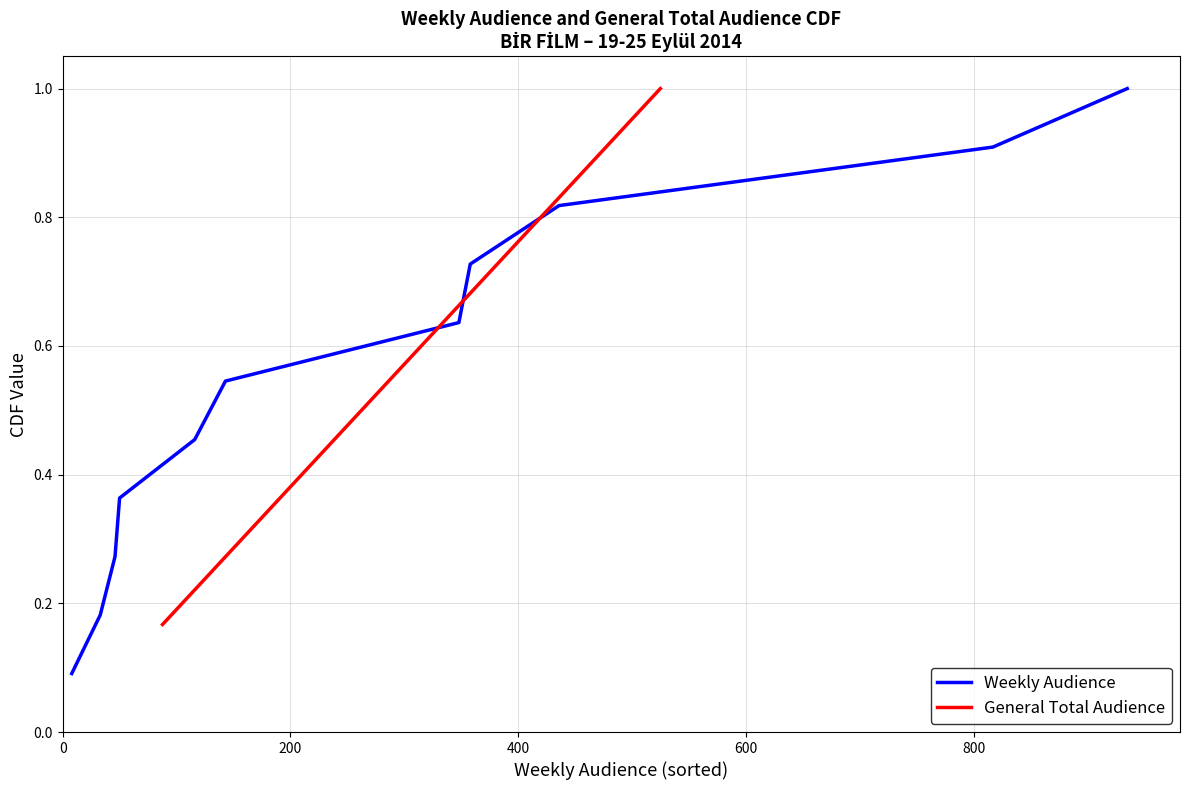

True or false: Weekly Audience has more than 1 points higher than both neighbors.

False